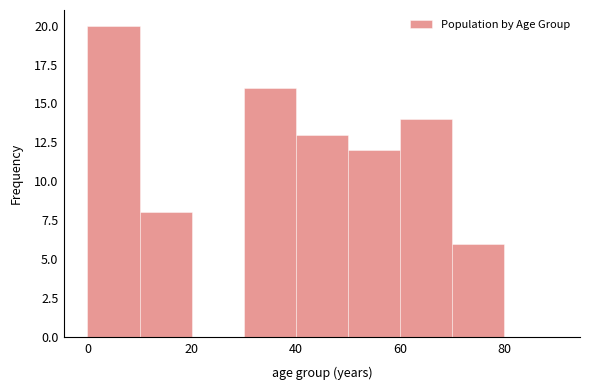

Reading left to right, list every bar in this chart as the range it spans on the x-axis followed by its height. The values are not printed on the chart, so give them approximately, as read against the axis.

0 to 10: 20
10 to 20: 8
20 to 30: 0
30 to 40: 16
40 to 50: 13
50 to 60: 12
60 to 70: 14
70 to 80: 6
80 to 90: 0